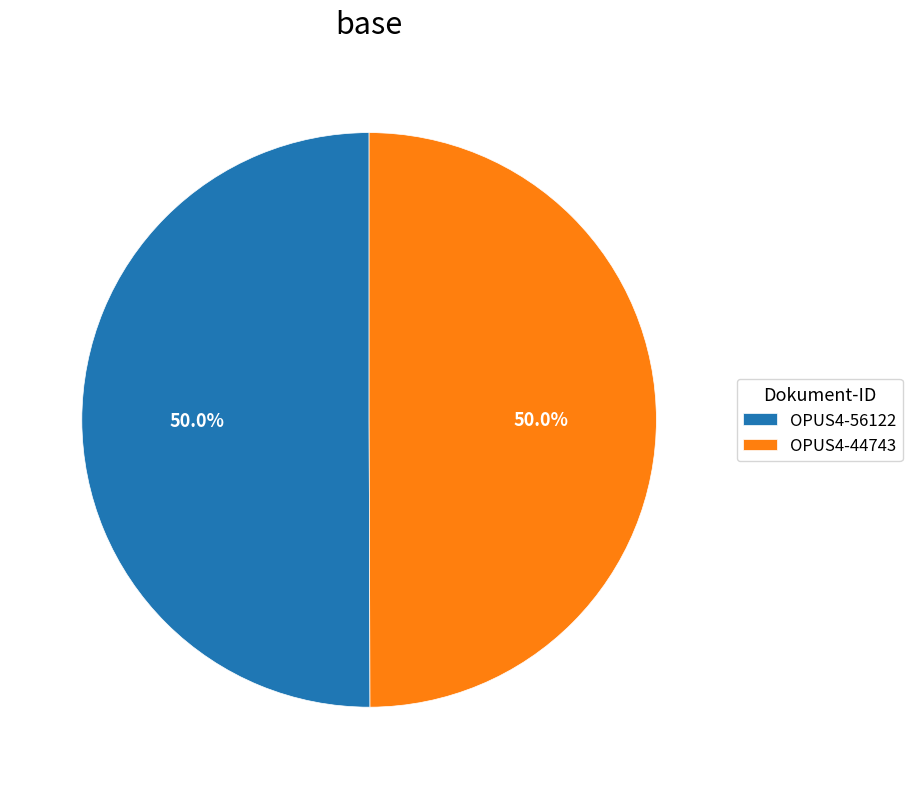

What percentage is the OPUS4-44743 slice, to the nearest percent?

50%